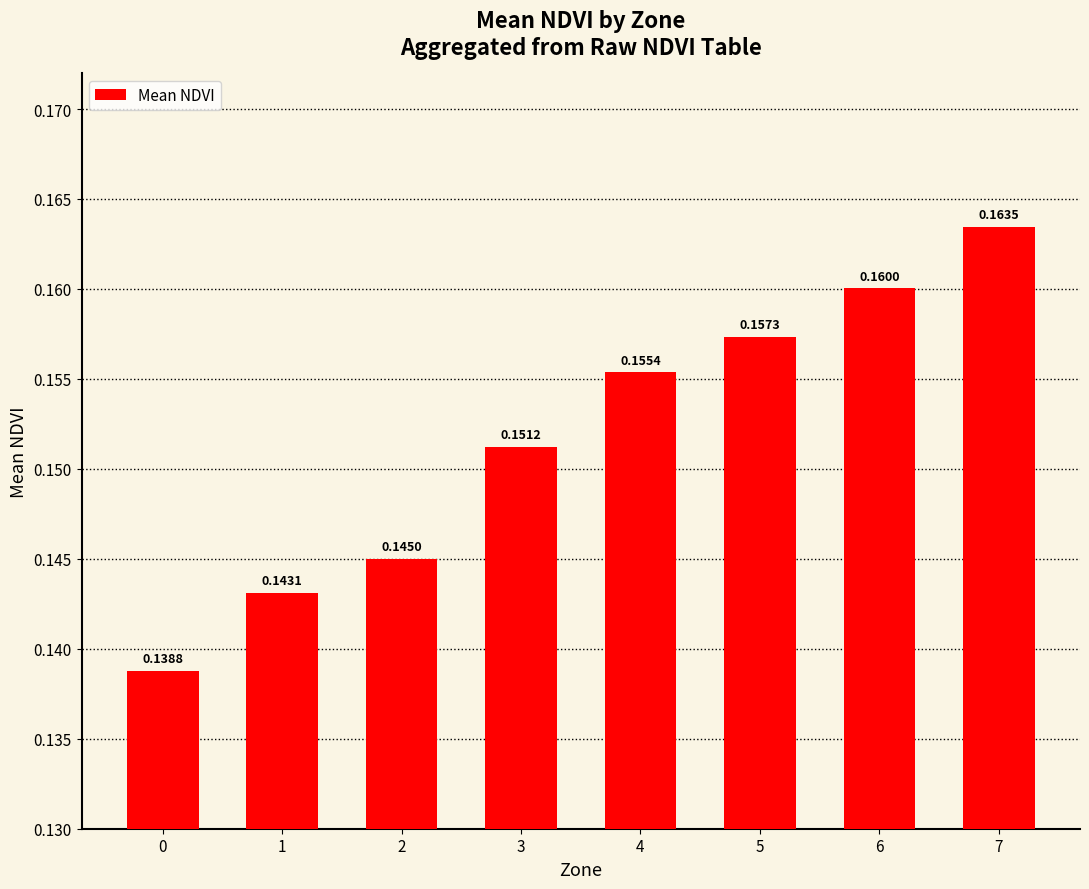

Between 2 and 5, which is larger?

5